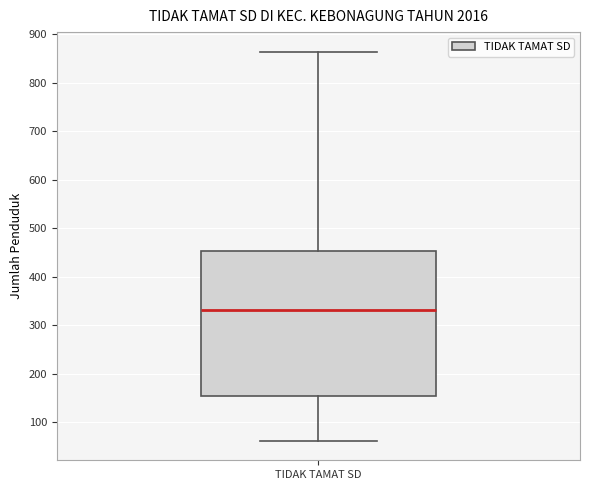

Transcribe this box plot: give where the median line is, the range the box spans, and where the two whiskers end, as read against the y-axis. The values are not printed on the chart, so give them approximately, as read against the axis.

median 330, box 160 to 450, whiskers 60 to 860